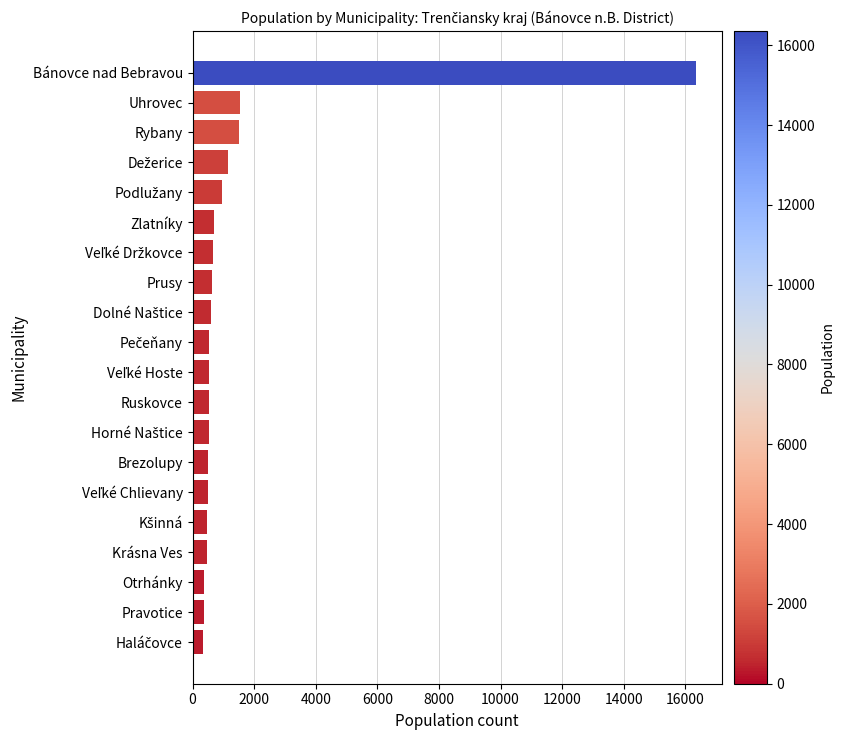

What is the difference between the maximum and minimum values?

16008